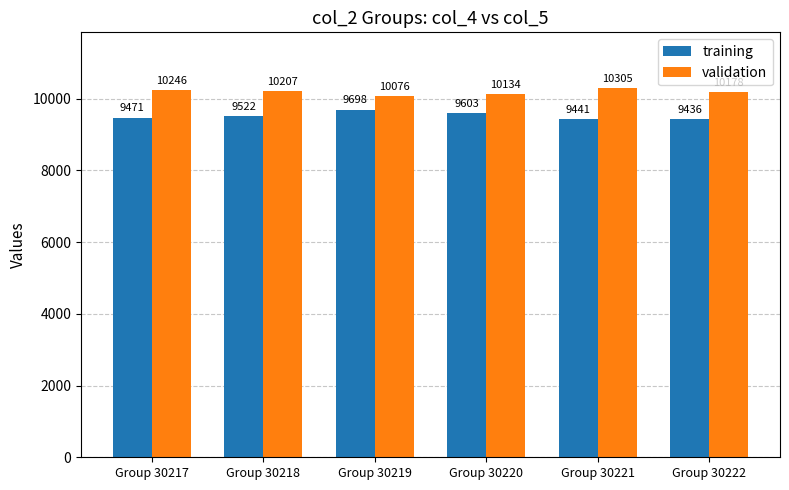

What is the difference between the maximum and minimum values in the validation series?

229